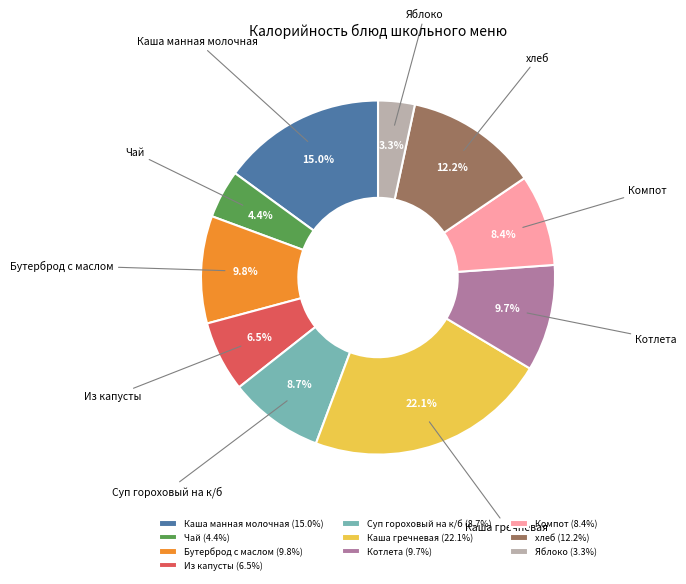

Does any single category account for the majority?

No